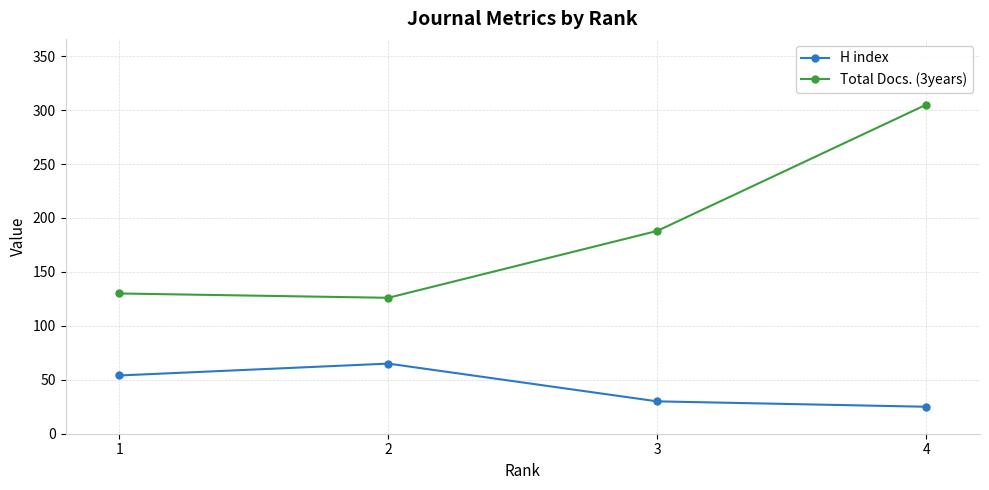

Which series has the largest total across all categories?

Total Docs. (3years)